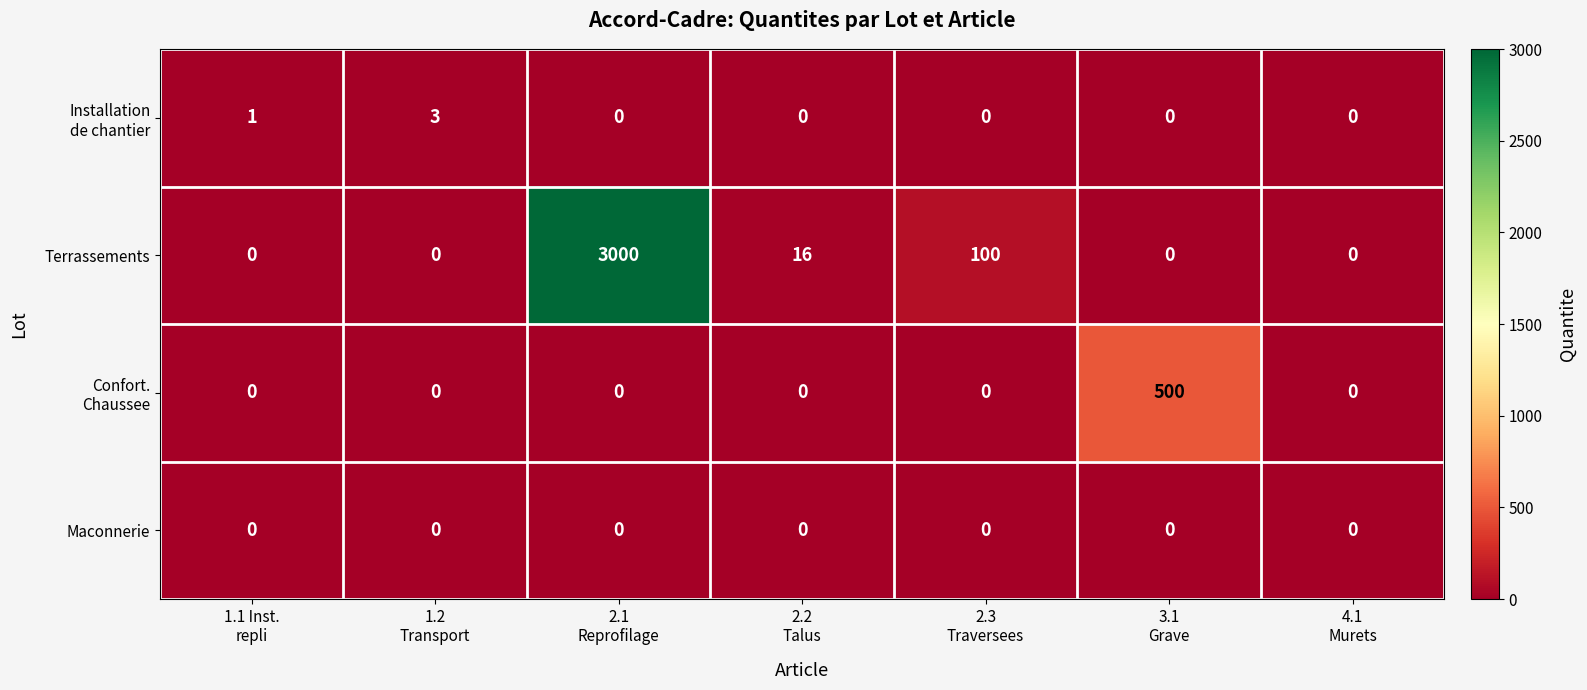

Which series has the largest range (max minus min)?

Terrassements